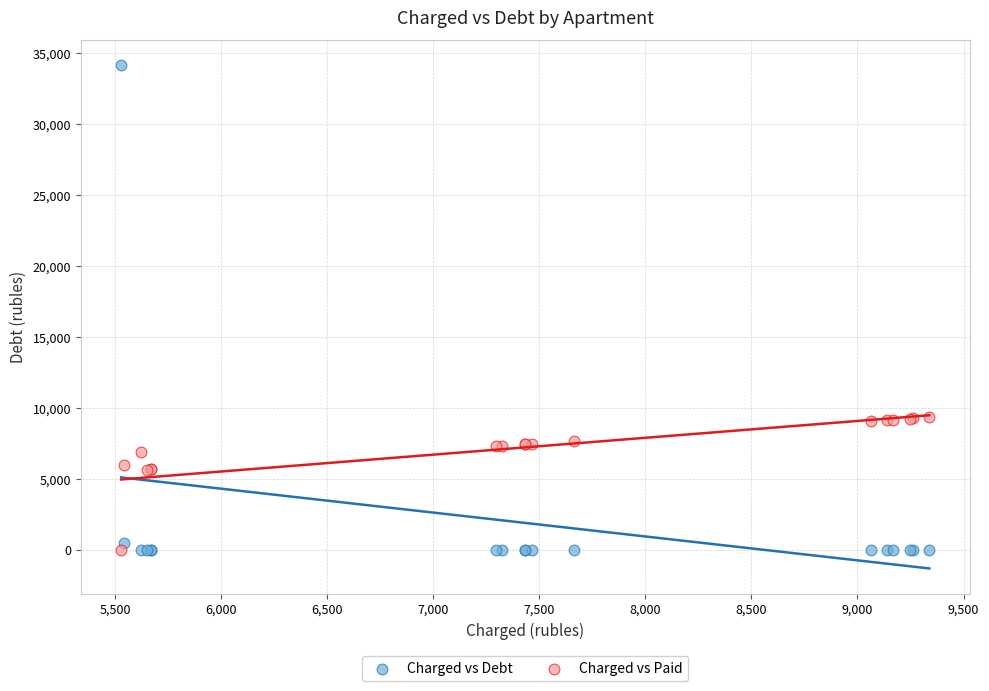

What is the X range (max minus min) for the scatter plot?

3809.3